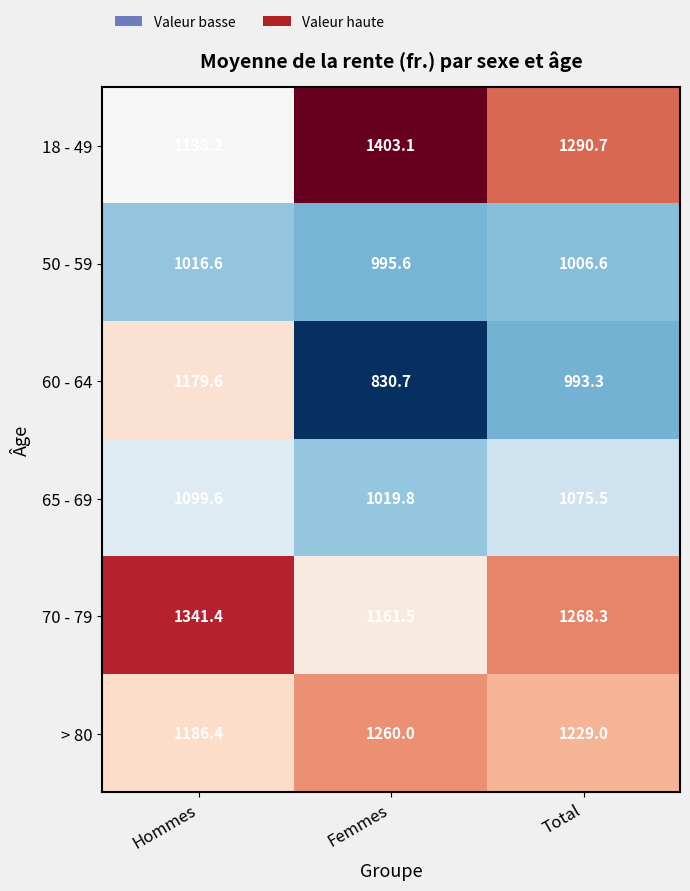

The > 80 series shows 584.5 at Hommes. True or false?

False